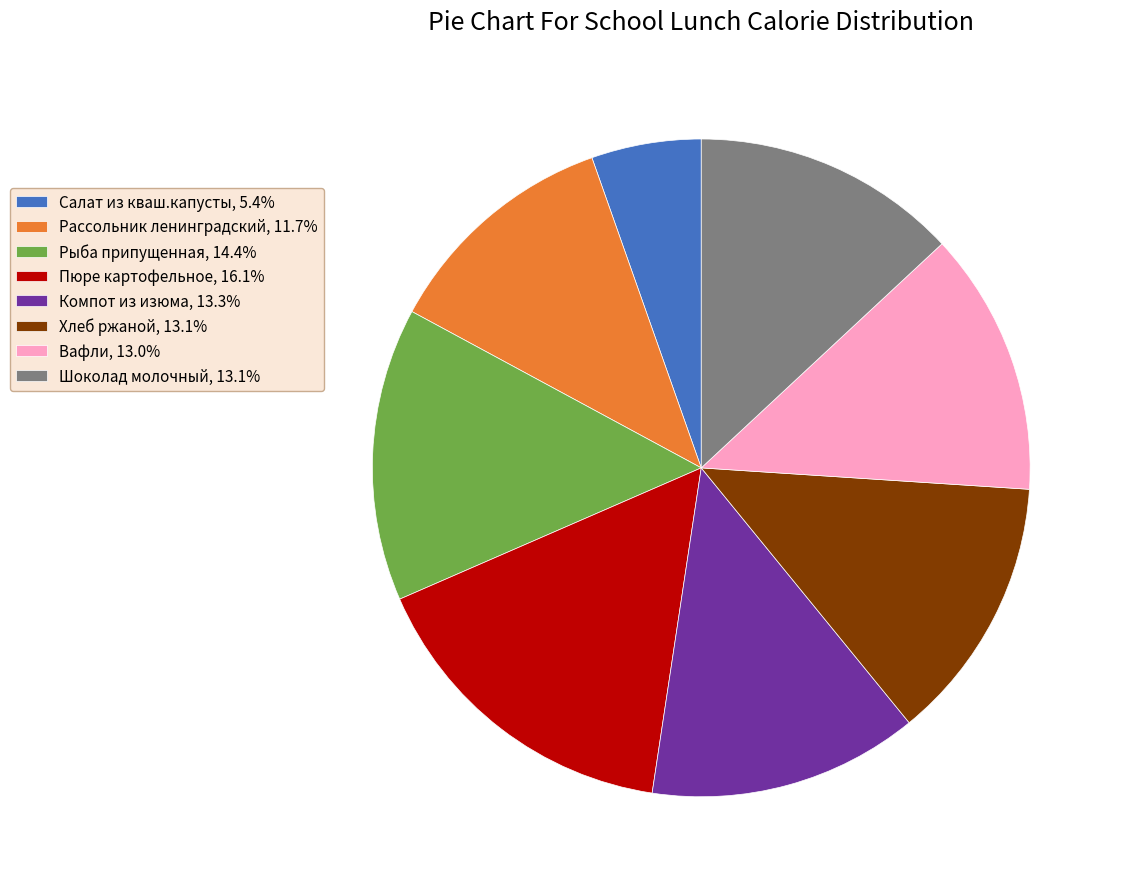

Does Салат из кваш.капусты, 5.4% account for over 50% of the chart?

No